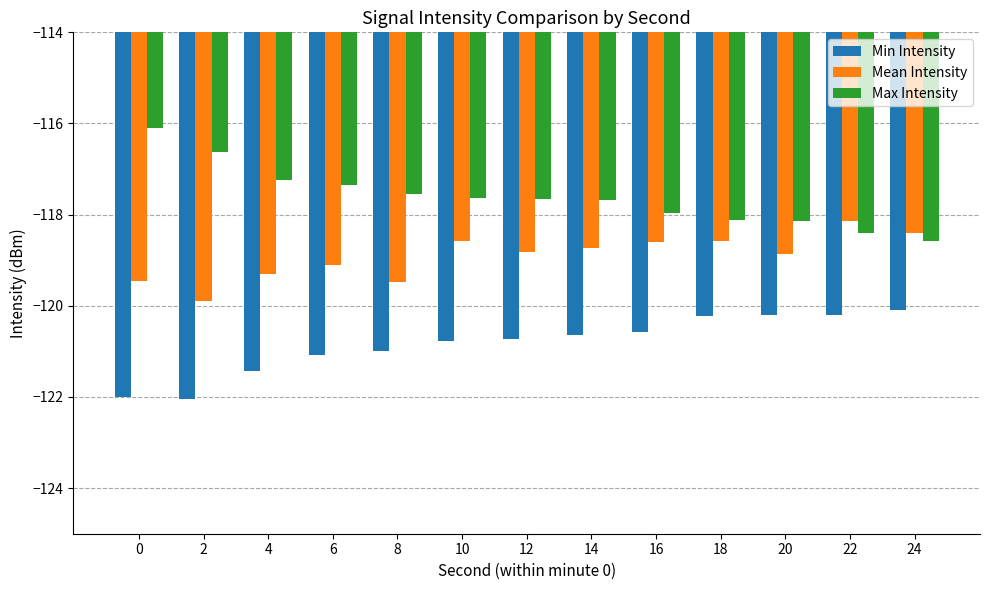

The value of Max Intensity at 24 is -118.6. True or false?

True